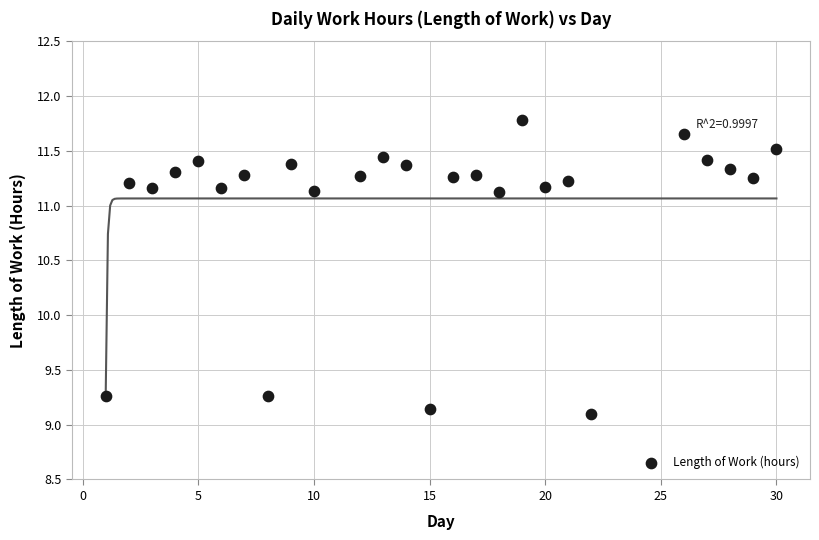

What is the range of Y values (max minus min)?

2.7